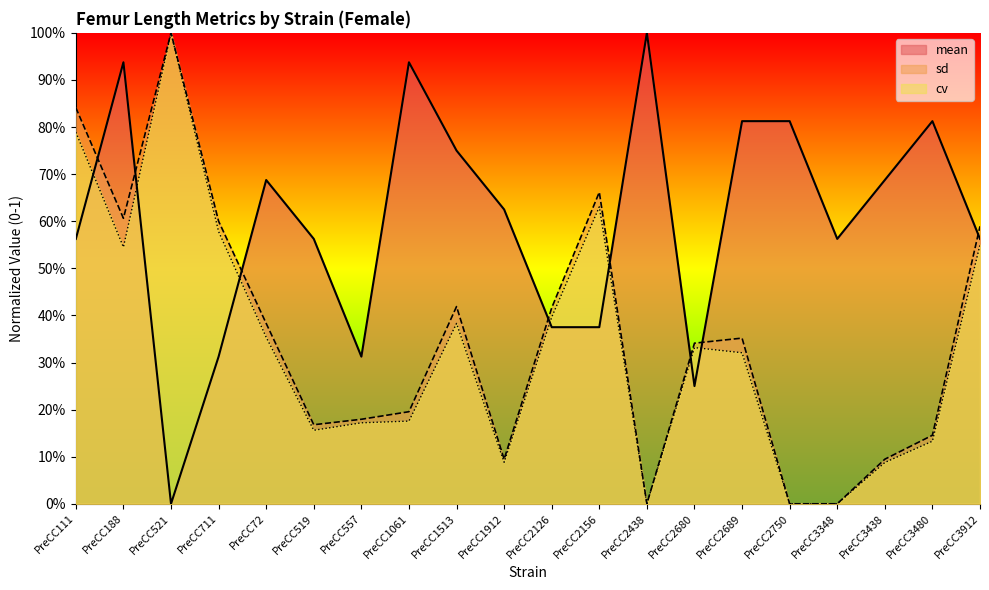

Rank the series at PreCC2680 from highest to lowest value.

sd, cv, mean